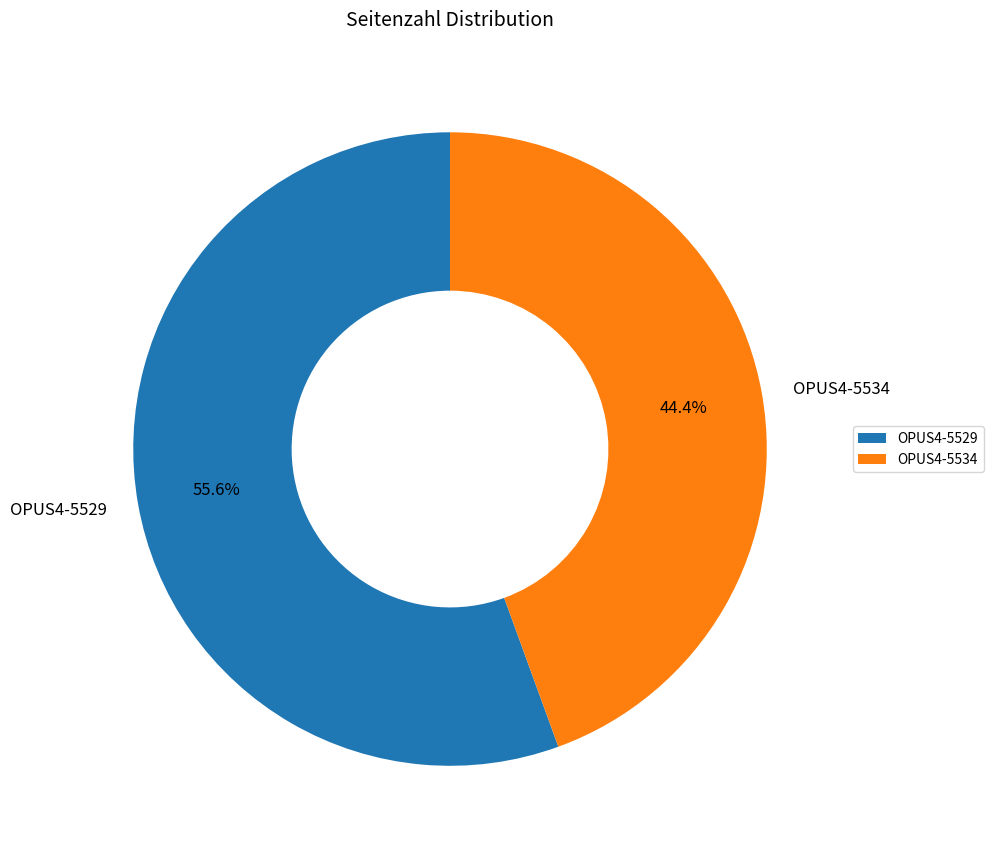

What is the ratio of the value at OPUS4-5534 to the value at OPUS4-5529?

0.8